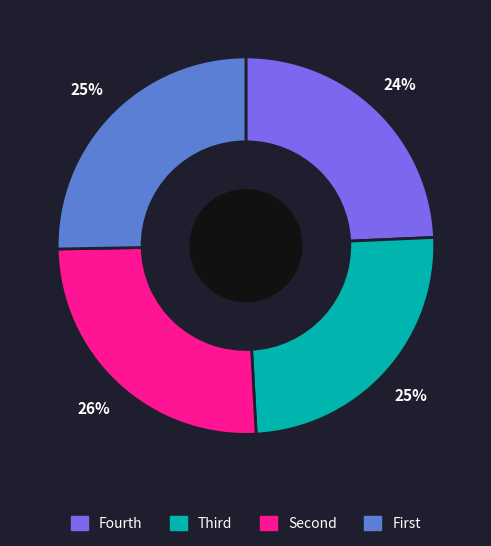

Does any single category account for the majority?

No